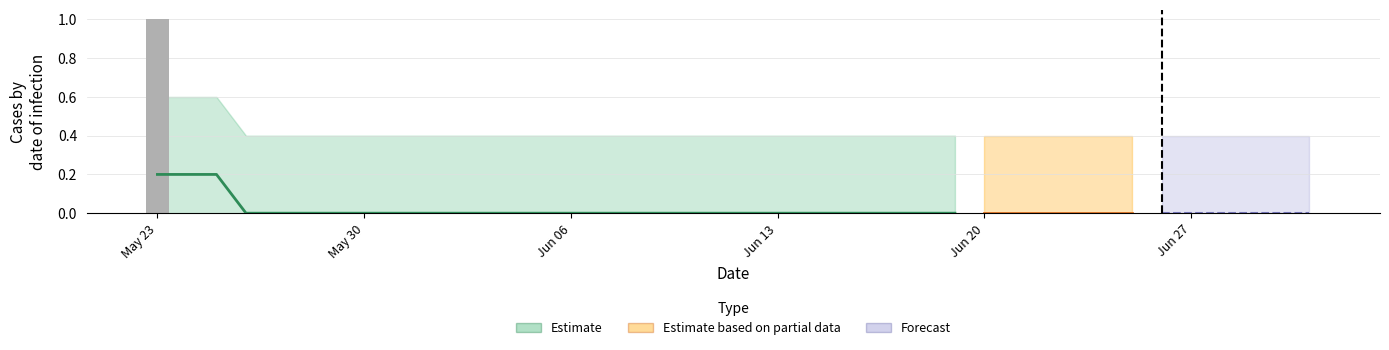

Rank the categories by value from lowest to highest.

2022-05-24, 2022-05-25, 2022-05-26, 2022-05-27, 2022-05-28, 2022-05-29, 2022-05-30, 2022-05-31, 2022-06-01, 2022-06-02, 2022-06-03, 2022-06-04, 2022-06-05, 2022-06-06, 2022-06-07, 2022-06-08, 2022-06-09, 2022-06-10, 2022-06-11, 2022-06-12, 2022-06-13, 2022-06-14, 2022-06-15, 2022-06-16, 2022-06-17, 2022-06-18, 2022-06-19, 2022-06-20, 2022-06-21, 2022-06-22, 2022-06-23, 2022-06-24, 2022-06-25, 2022-06-26, 2022-06-27, 2022-06-28, 2022-06-29, 2022-06-30, 2022-07-01, 2022-05-23